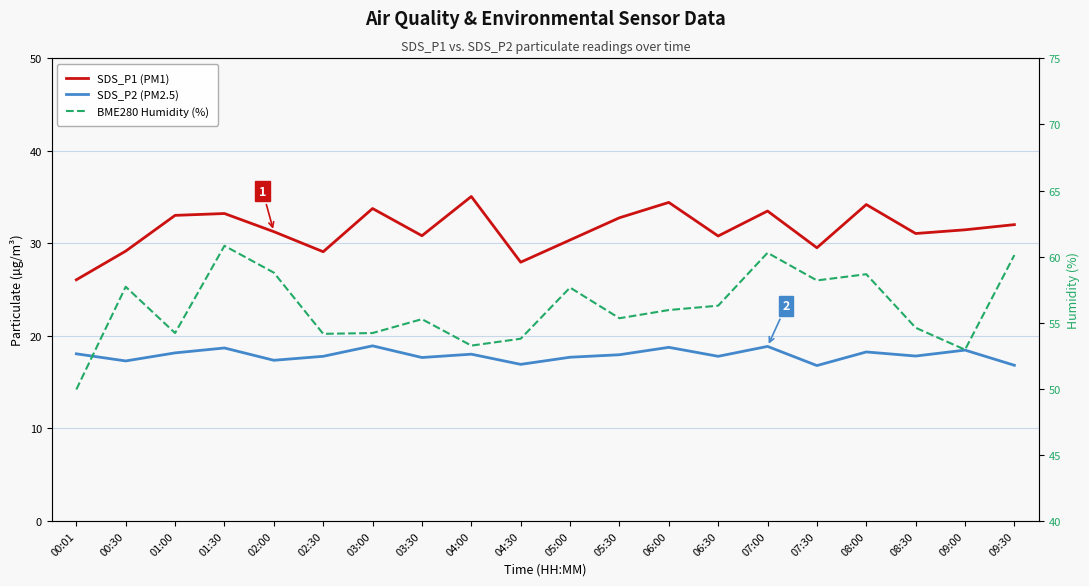

Reading left to right, transcribe all the data shown in this chart.

SDS_P1 (PM1): 26.1	29.2	33.0	33.2	31.3	29.1	33.8	30.8	35.1	28.0	30.4	32.8	34.4	30.8	33.5	29.5	34.2	31.1	31.5	32.0
SDS_P2 (PM2.5): 18.1	17.3	18.2	18.7	17.4	17.8	18.9	17.7	18.0	16.9	17.7	18.0	18.8	17.8	18.9	16.8	18.3	17.8	18.5	16.8
BME280 Humidity (%): 50.0	57.7	54.2	60.8	58.8	54.2	54.2	55.3	53.3	53.8	57.7	55.3	56.0	56.3	60.3	58.2	58.7	54.6	53.0	60.1